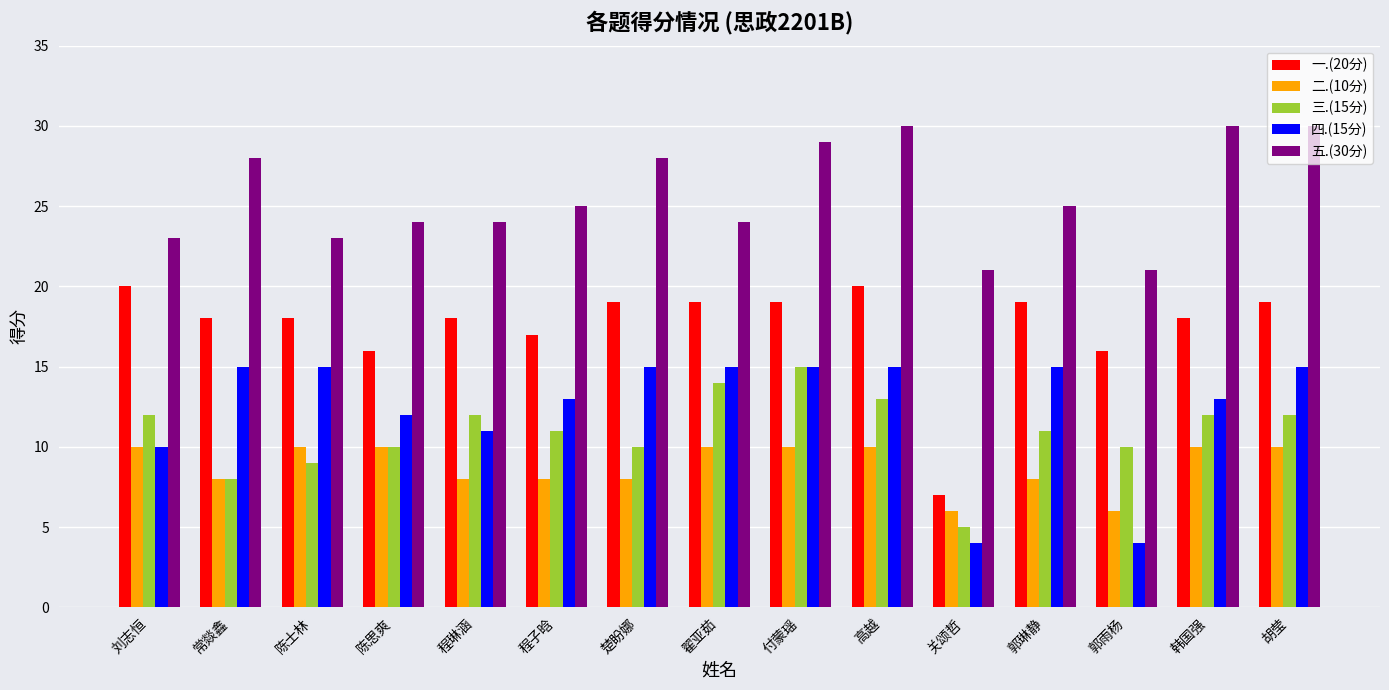

Reading right to left, what are all the values shown in this chart?

一.(20分): 胡莹=19	韩国强=18	郭雨杨=16	郭琳静=19	关颂哲=7	高越=20	付蒙瑶=19	翟亚茹=19	楚盼娜=19	程子晗=17	程琳涵=18	陈思爽=16	陈士林=18	常燚鑫=18	刘志恒=20
二.(10分): 胡莹=10	韩国强=10	郭雨杨=6	郭琳静=8	关颂哲=6	高越=10	付蒙瑶=10	翟亚茹=10	楚盼娜=8	程子晗=8	程琳涵=8	陈思爽=10	陈士林=10	常燚鑫=8	刘志恒=10
三.(15分): 胡莹=12	韩国强=12	郭雨杨=10	郭琳静=11	关颂哲=5	高越=13	付蒙瑶=15	翟亚茹=14	楚盼娜=10	程子晗=11	程琳涵=12	陈思爽=10	陈士林=9	常燚鑫=8	刘志恒=12
四.(15分): 胡莹=15	韩国强=13	郭雨杨=4	郭琳静=15	关颂哲=4	高越=15	付蒙瑶=15	翟亚茹=15	楚盼娜=15	程子晗=13	程琳涵=11	陈思爽=12	陈士林=15	常燚鑫=15	刘志恒=10
五.(30分): 胡莹=30	韩国强=30	郭雨杨=21	郭琳静=25	关颂哲=21	高越=30	付蒙瑶=29	翟亚茹=24	楚盼娜=28	程子晗=25	程琳涵=24	陈思爽=24	陈士林=23	常燚鑫=28	刘志恒=23